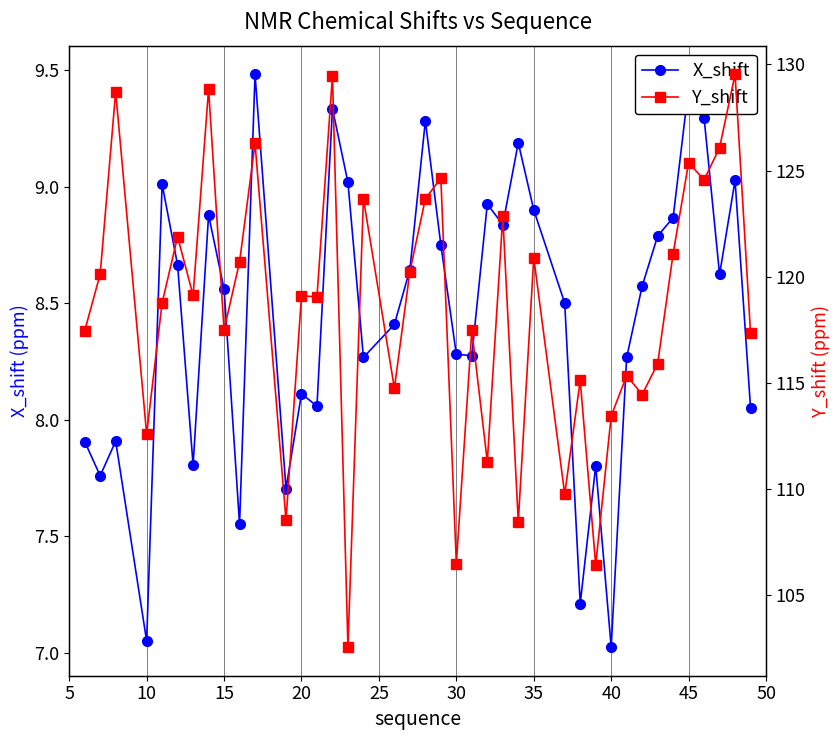

True or false: X_shift has a value of 14.8 at 30.

False